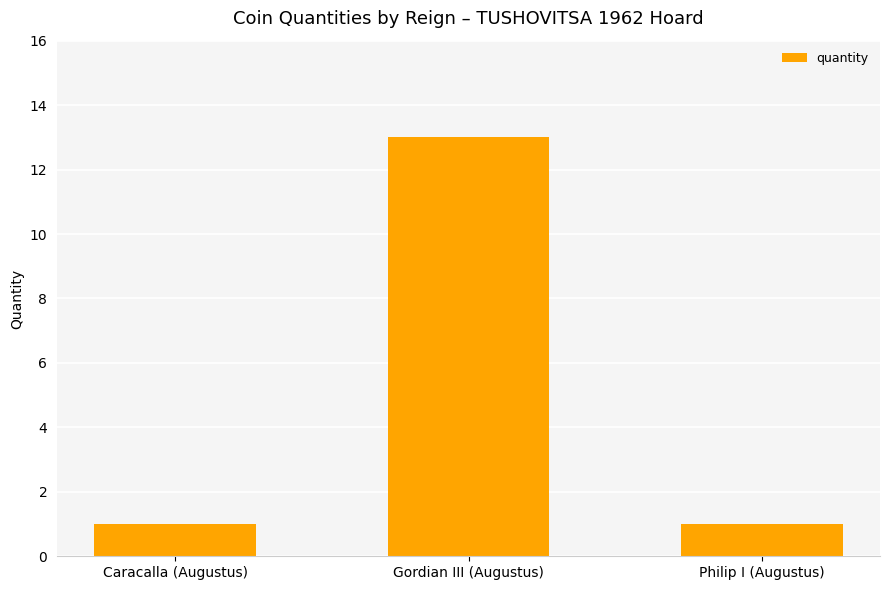

How many bars are there in total?

3